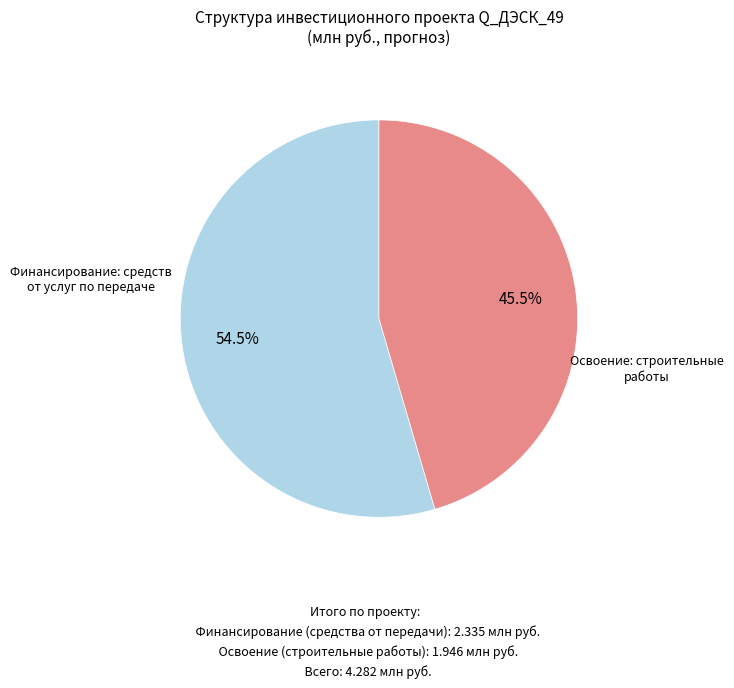

Is there any slice that represents more than half of the pie?

Yes